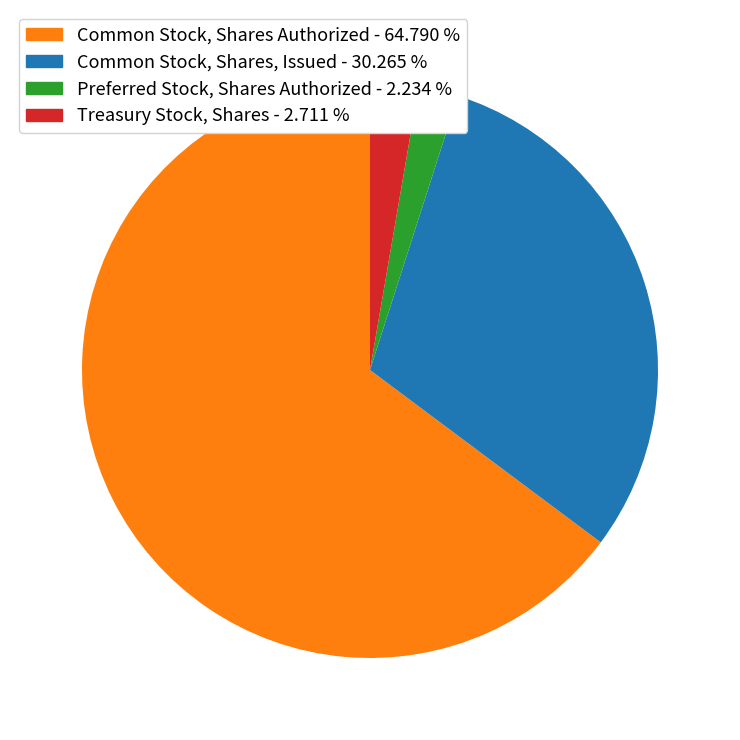

Which slice is the largest?

Common Stock, Shares Authorized